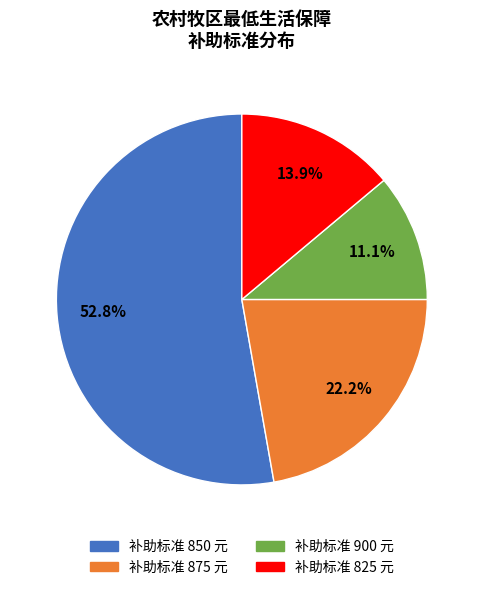

Is there a majority slice in this chart?

Yes